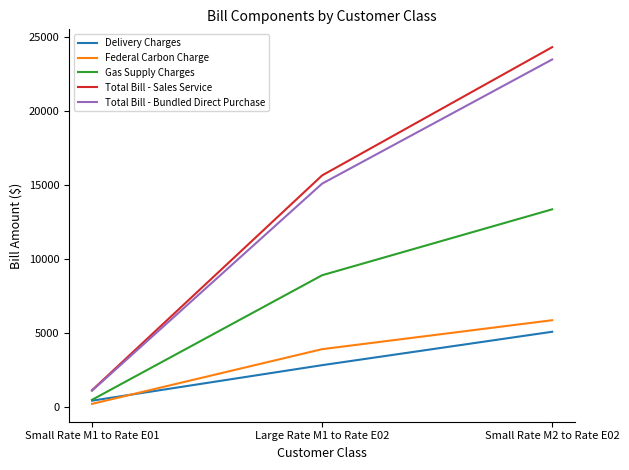

The value of Total Bill - Bundled Direct Purchase at Large Rate M1 to Rate E02 is 4841.1. True or false?

False